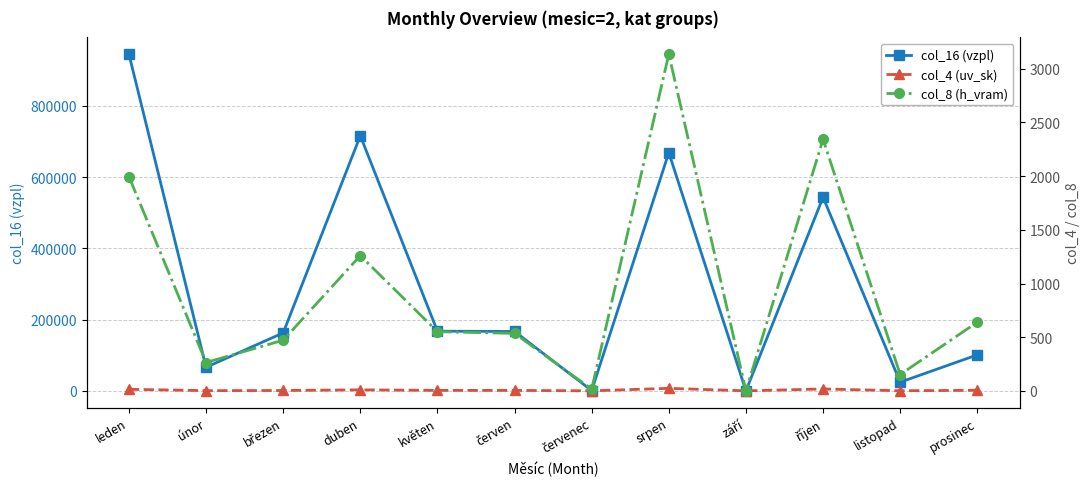

At how many categories does at least one series exceed 535600?

4